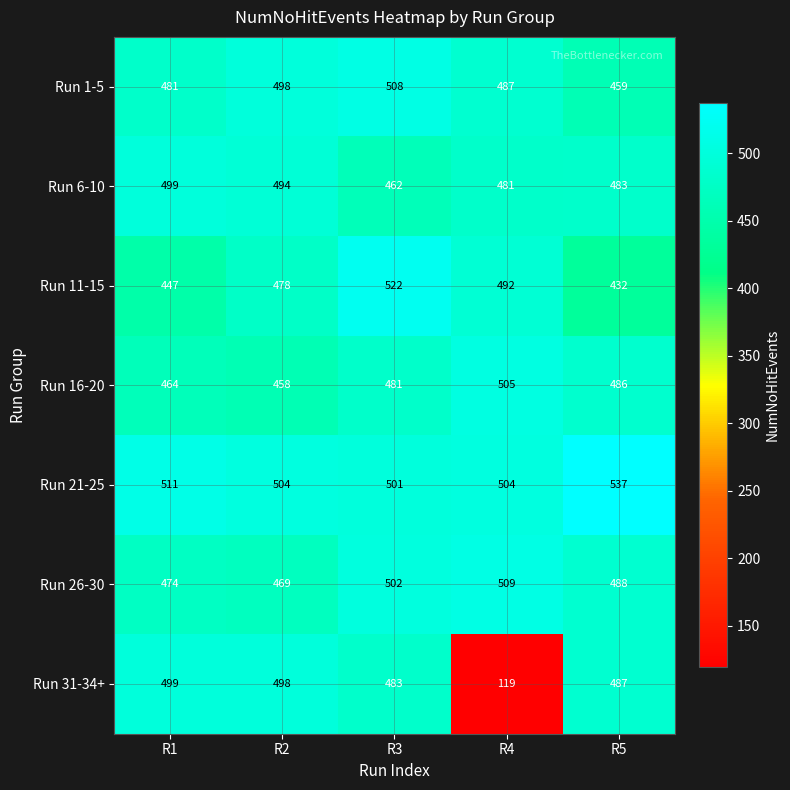

What is the spread (max minus min) of values at R3?

60